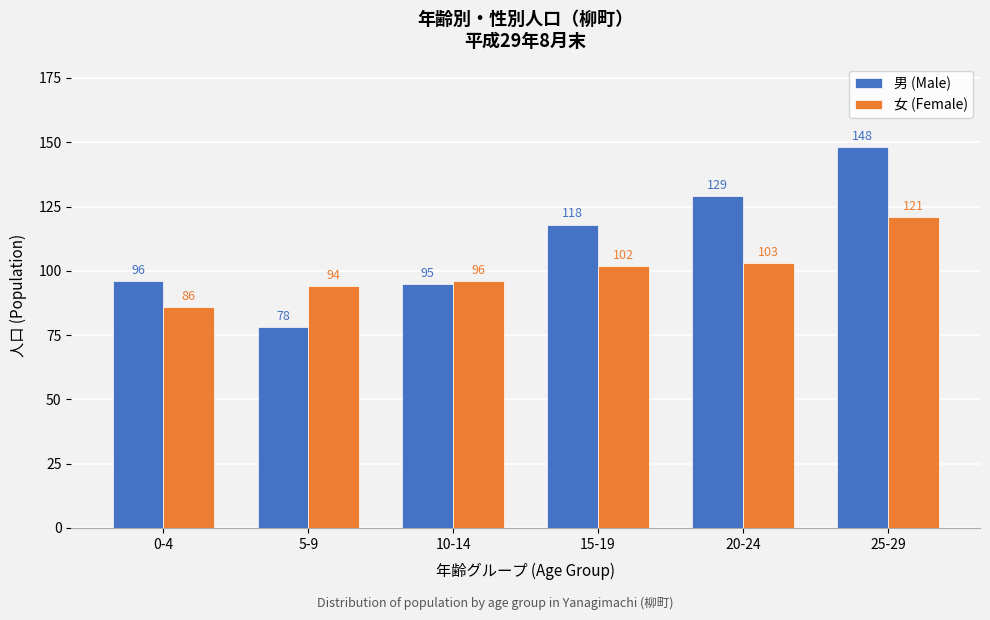

Reading left to right, extract all data points from this chart.

男 (Male): 0-4=96	5-9=78	10-14=95	15-19=118	20-24=129	25-29=148
女 (Female): 0-4=86	5-9=94	10-14=96	15-19=102	20-24=103	25-29=121